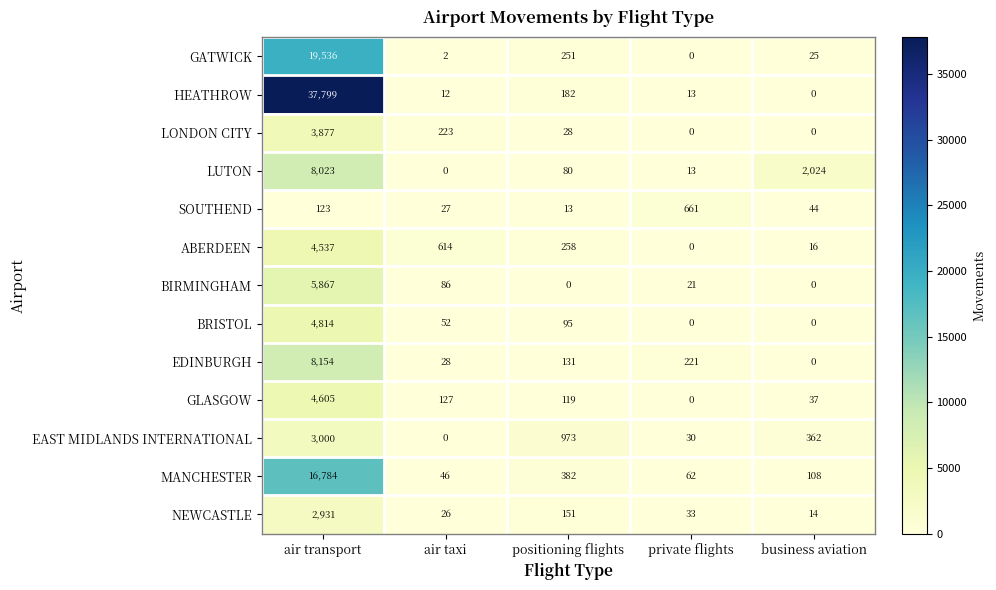

How many positive values does the BIRMINGHAM series have?

3